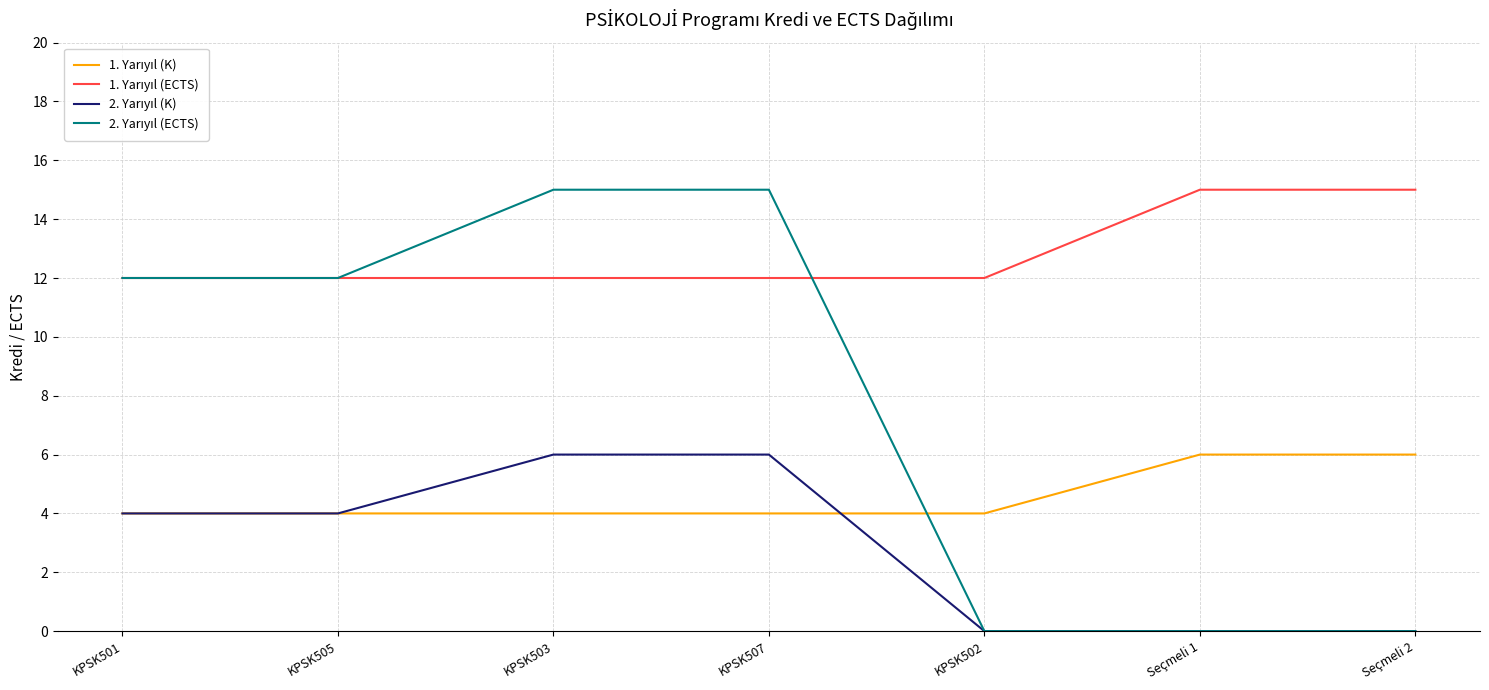

What is the total value across all series at KPSK505?

32